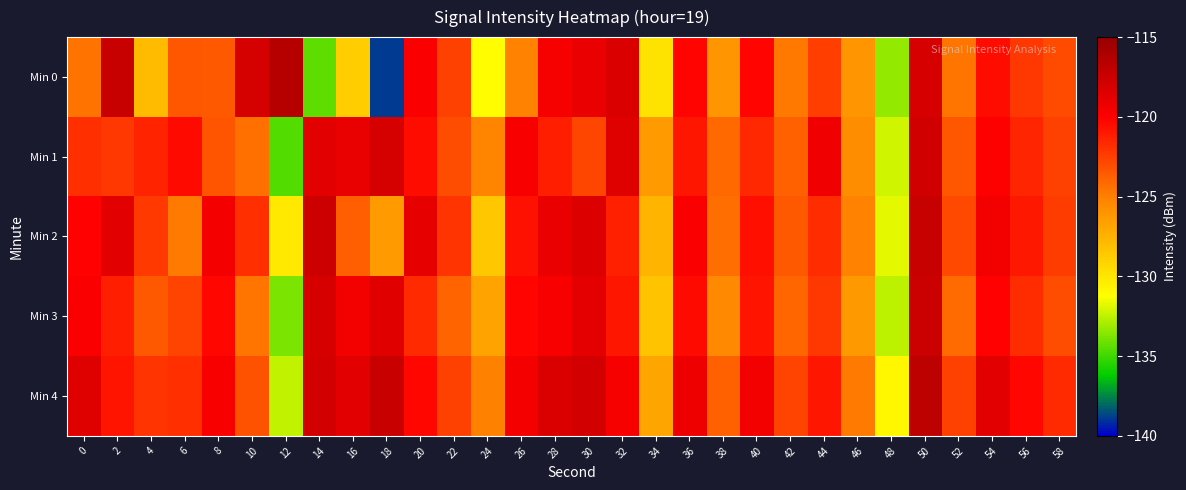

Rank the series by their maximum value, from highest to lowest.

Min 0, Min 4, Min 2, Min 3, Min 1